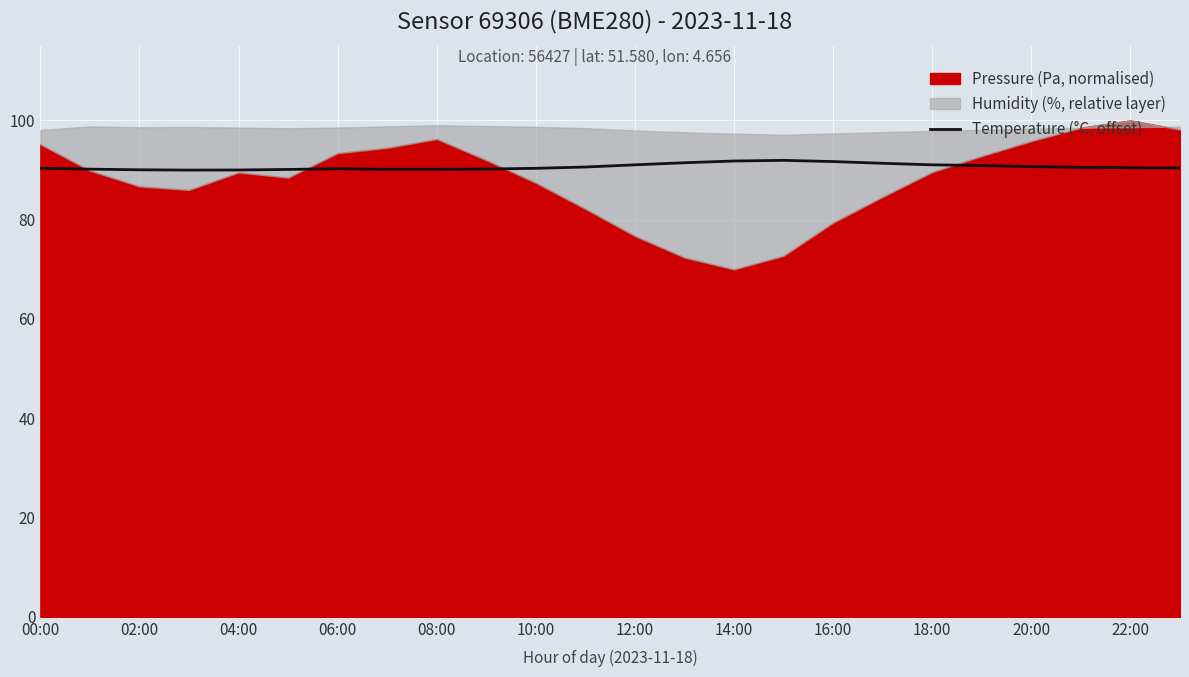

How many data points does each series have?

24